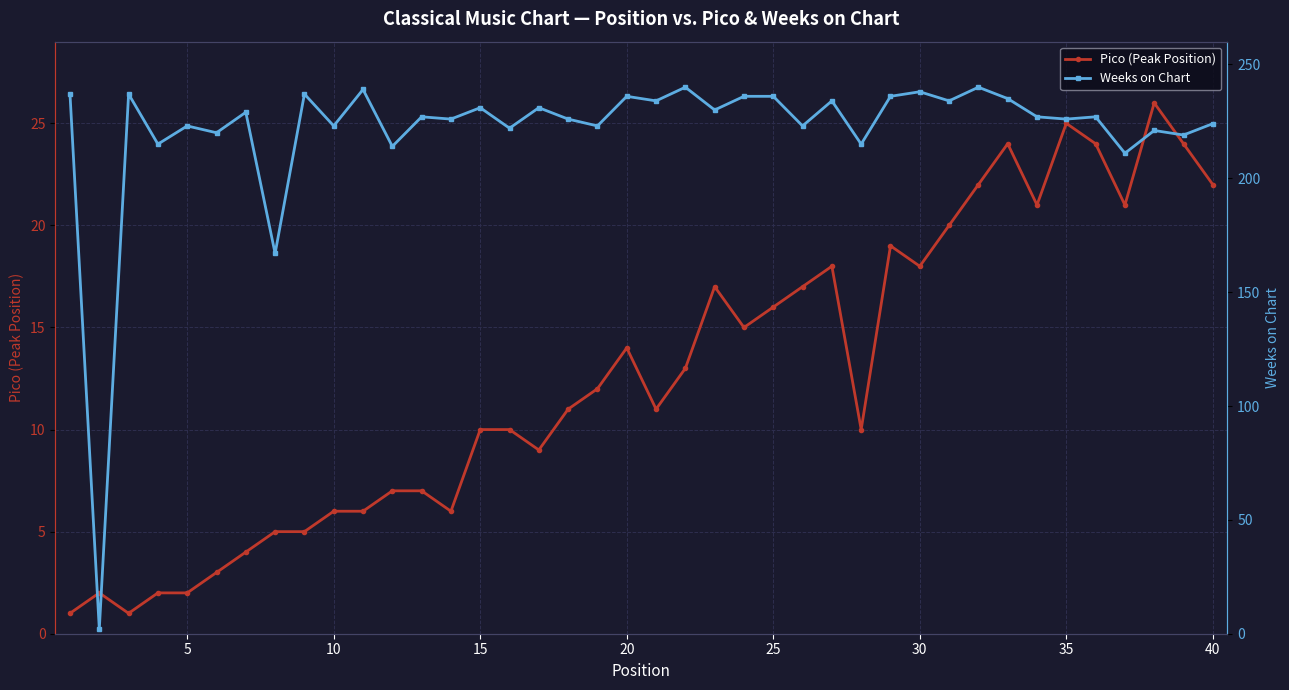

What is the difference between the second highest and minimum values in the Pico (Peak Position) series?

24